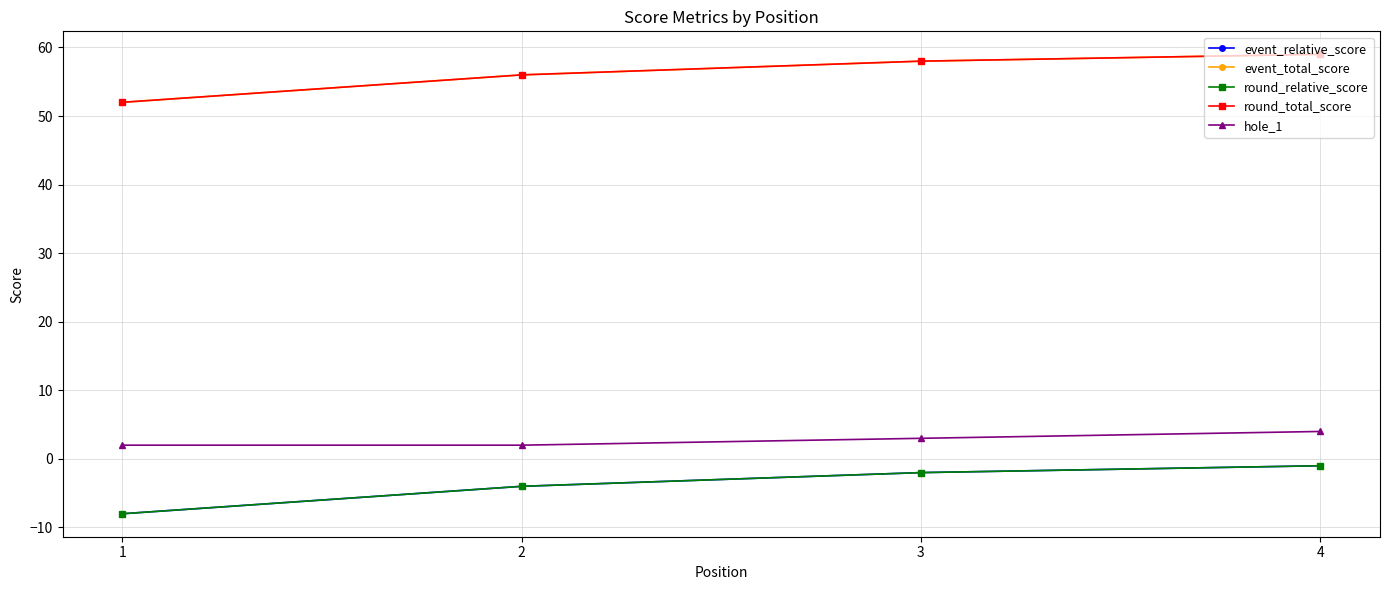

Is this an area chart (filled region under the line)?

No